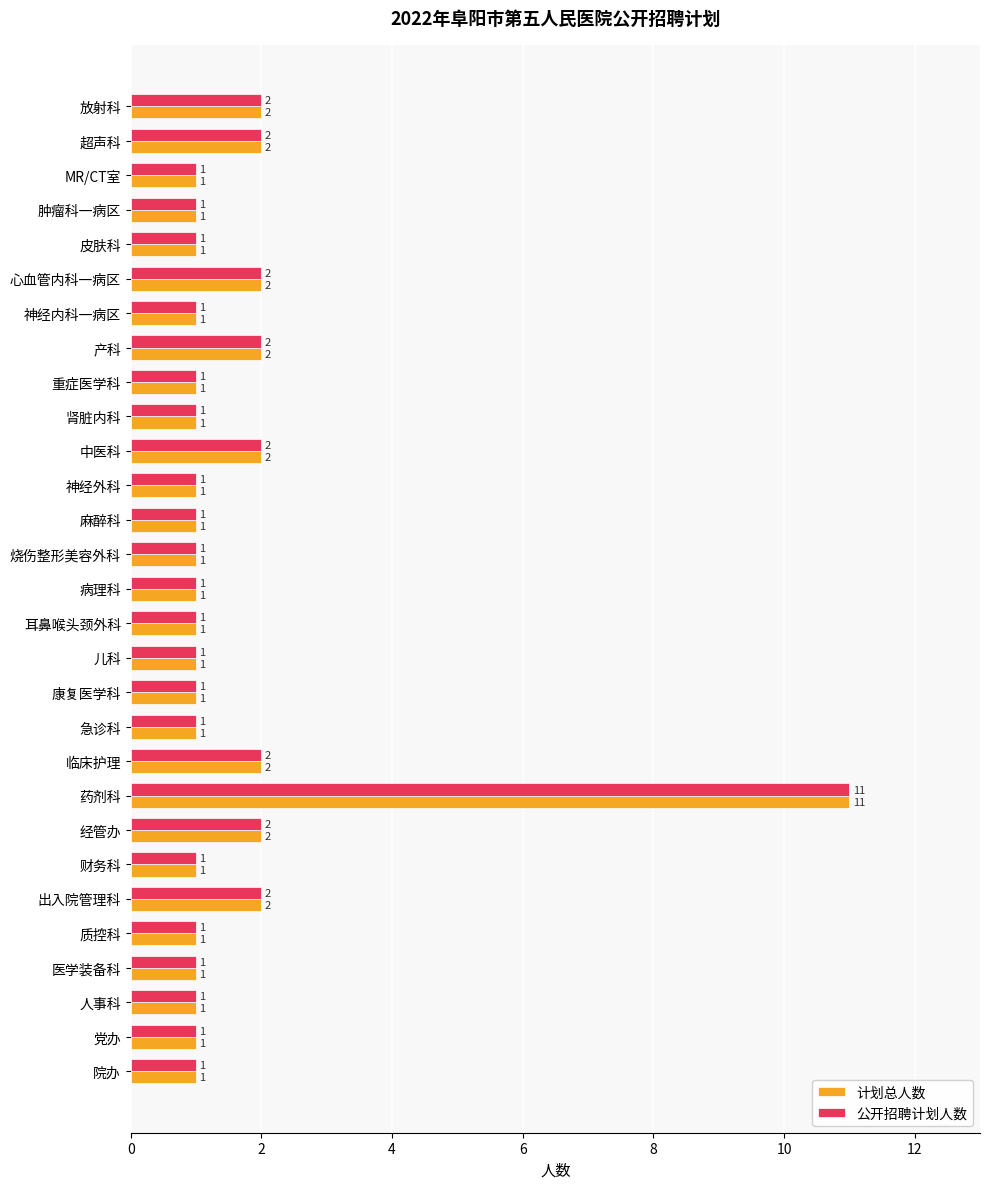

What is the sum of all 公开招聘计划人数 values?

47